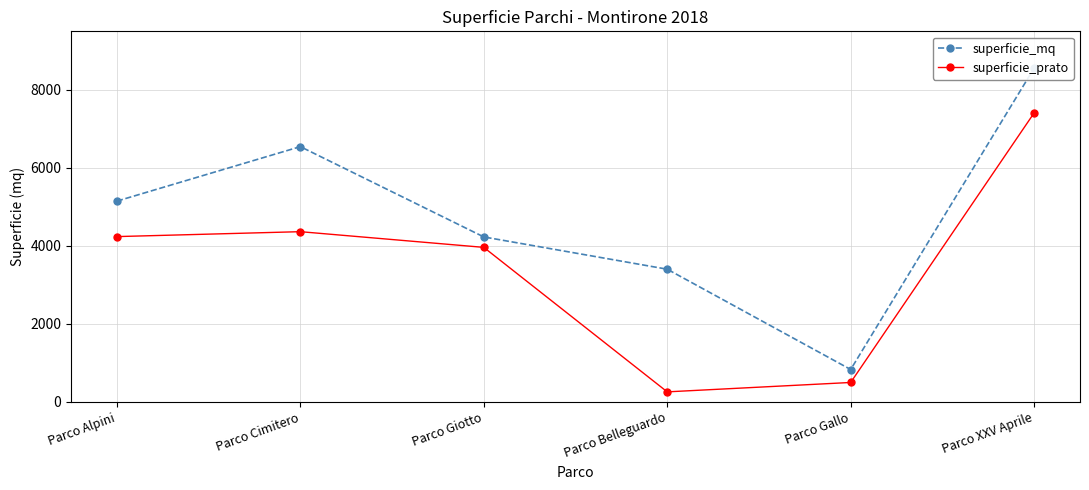

True or false: superficie_prato has more than 2 points higher than both neighbors.

False